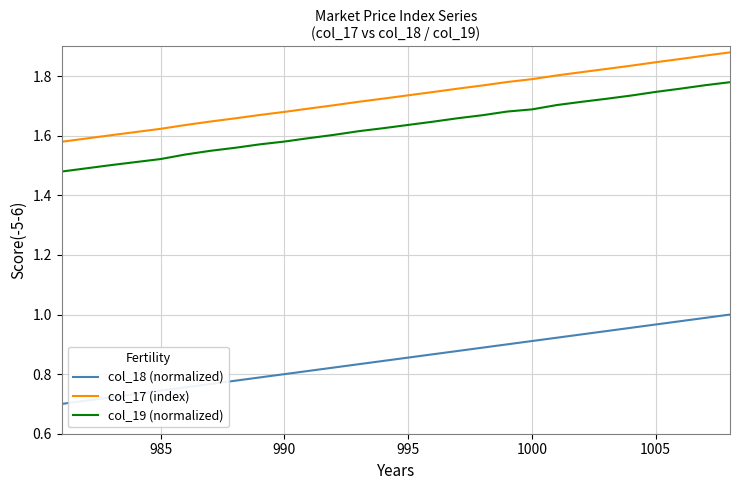

True or false: col_18 (normalized) and col_19 (normalized) cross at least once.

False